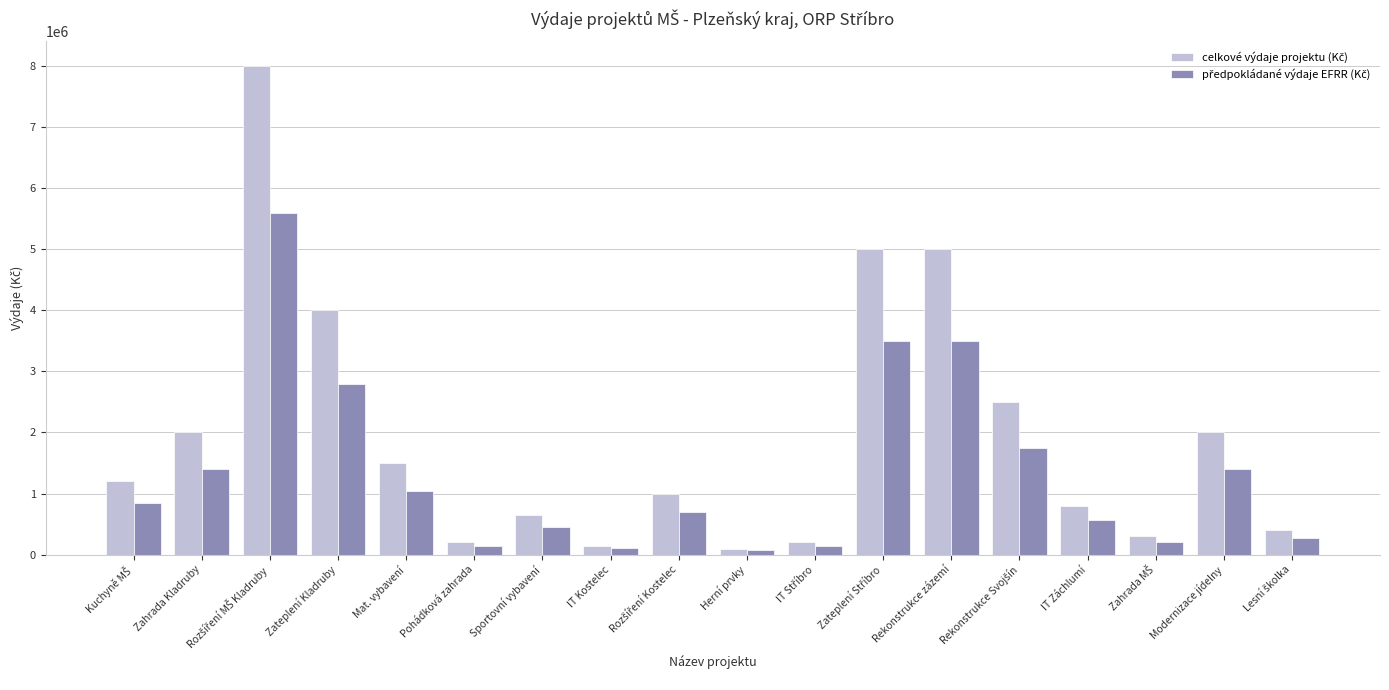

How many categories are shown in the chart?

18